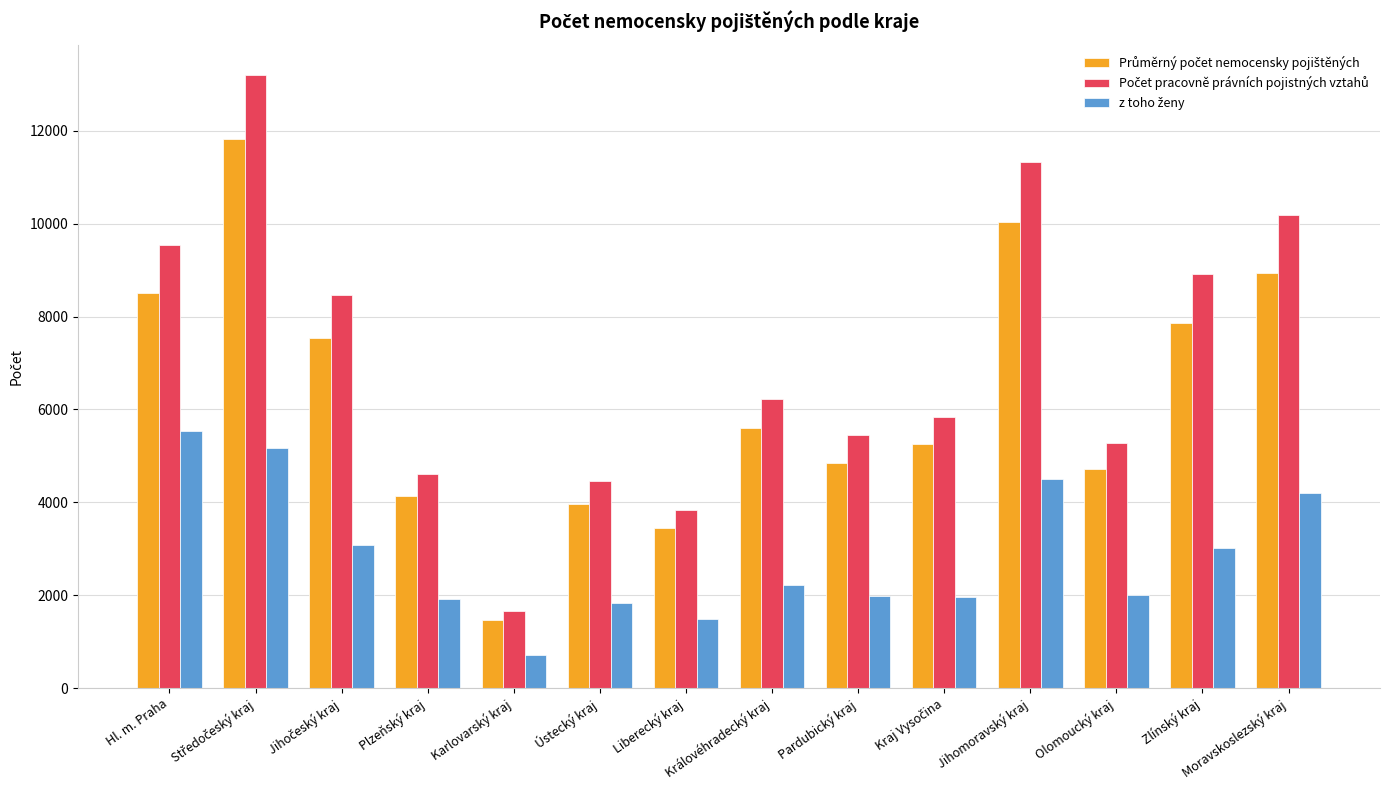

At which category does the chart reach its minimum across all series?

Karlovarský kraj